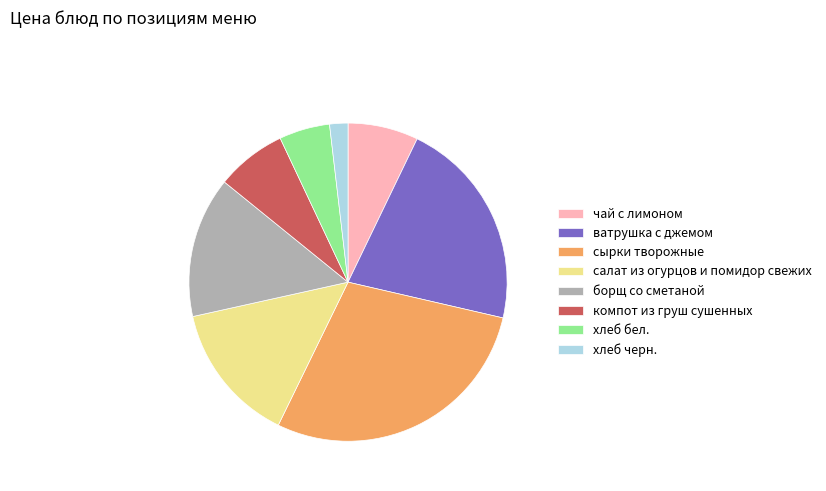

How many segments does this pie chart have?

8